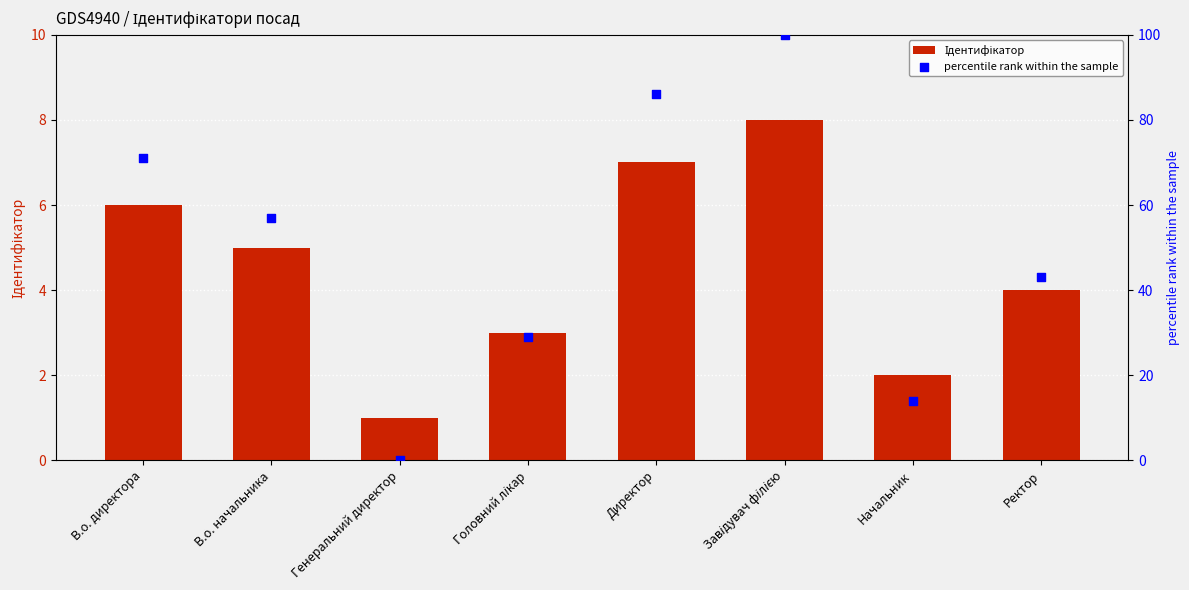

Which series has the largest Y range (max minus min)?

percentile rank within the sample